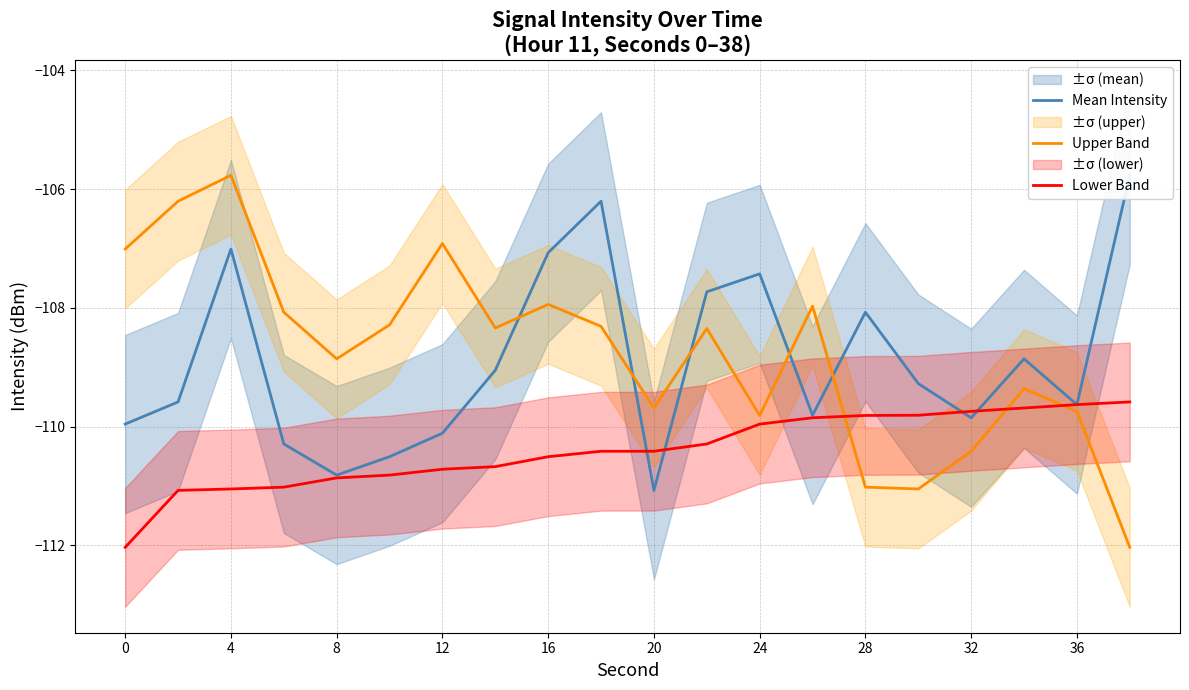

True or false: Upper Band has a value of -108.9 at 8.

True